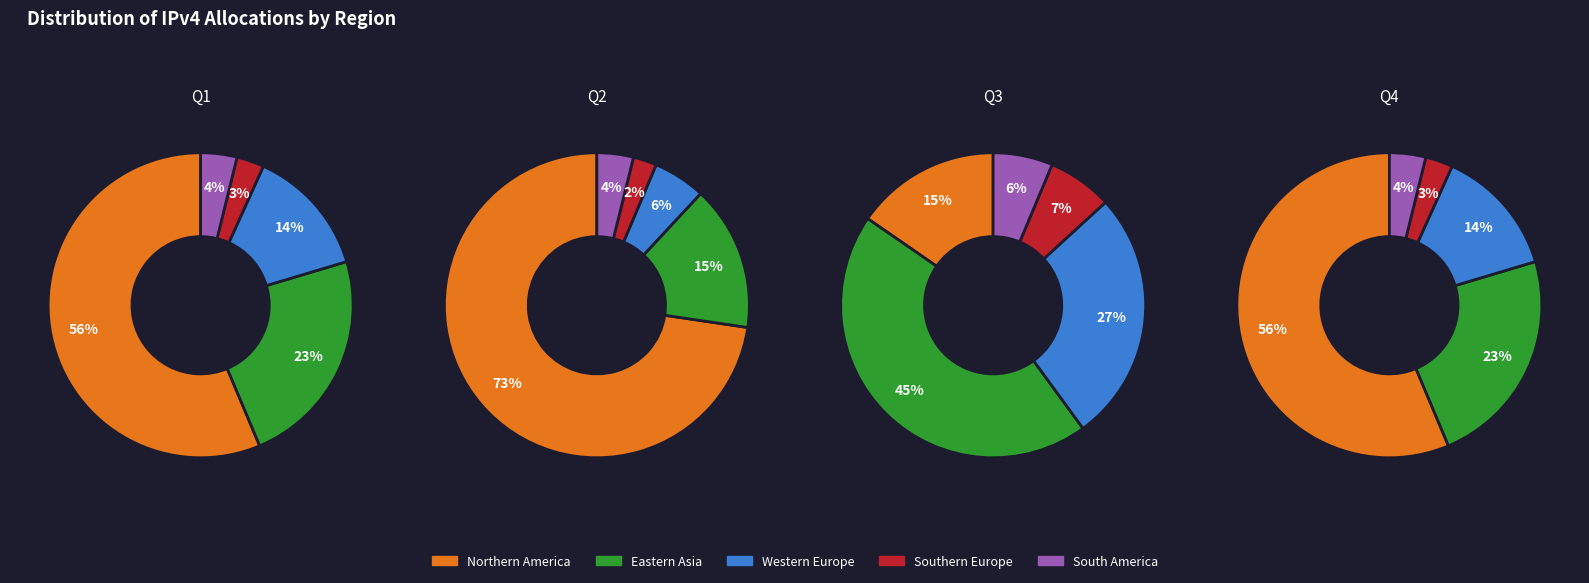

What is the smallest slice in the pie chart?

2